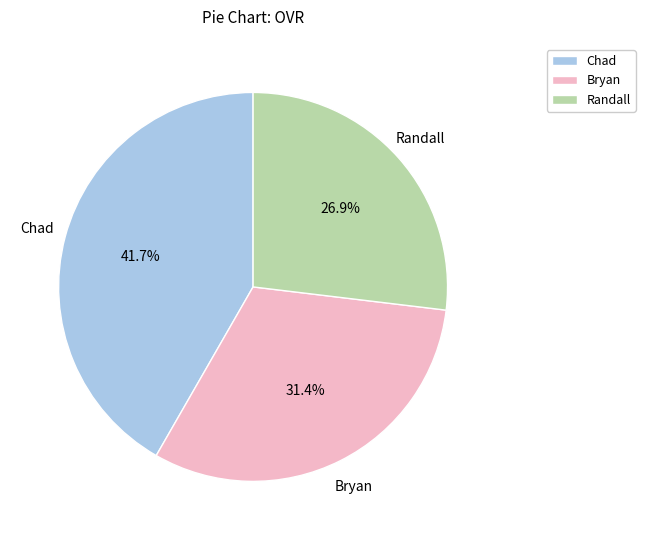

Is there any slice that represents more than half of the pie?

No